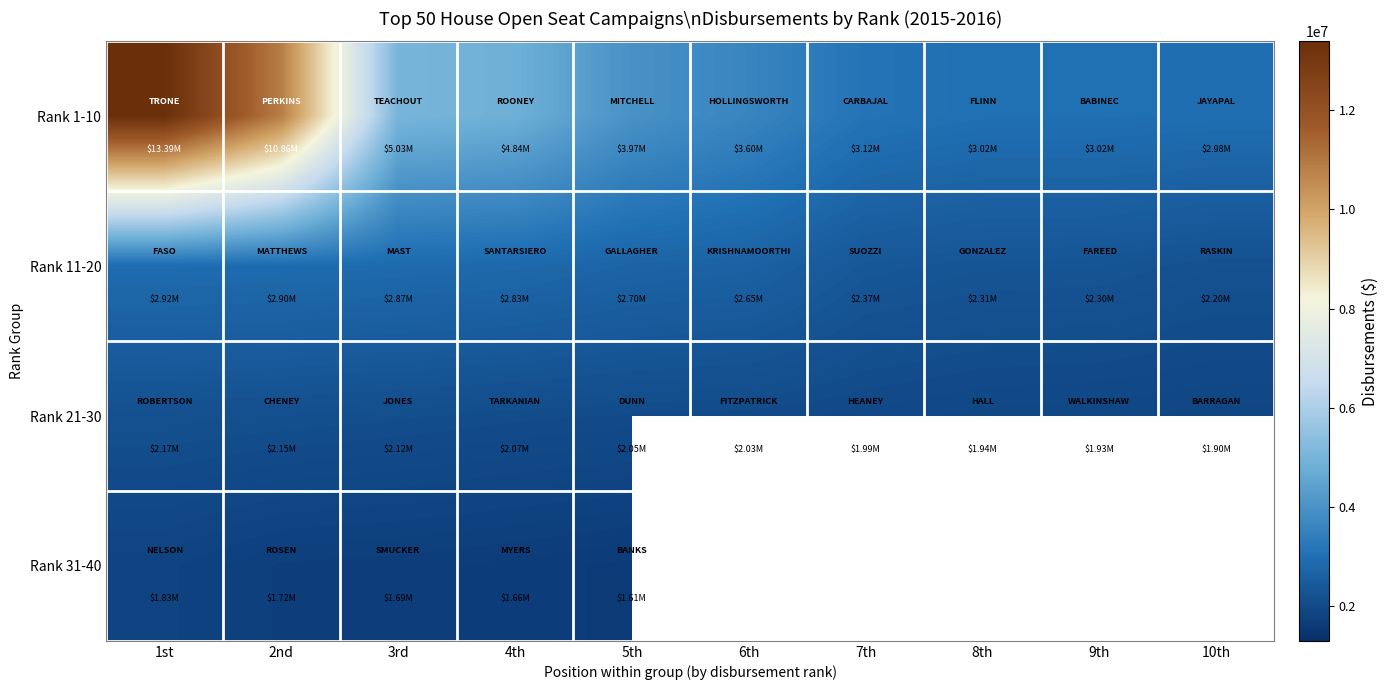

Rank the series by their average value, from highest to lowest.

Rank 1-10, Rank 11-20, Rank 21-30, Rank 31-40